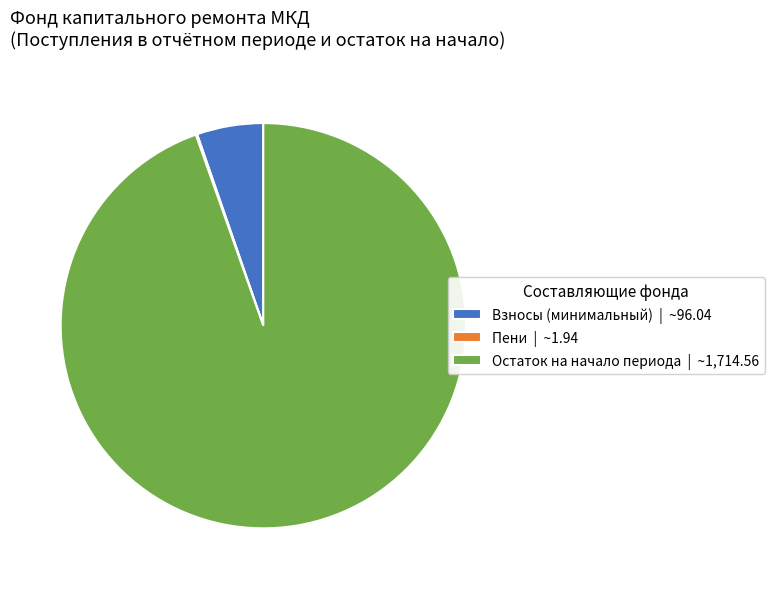

Which category has the biggest portion of the pie?

Остаток на начало периода | ~1,714.56